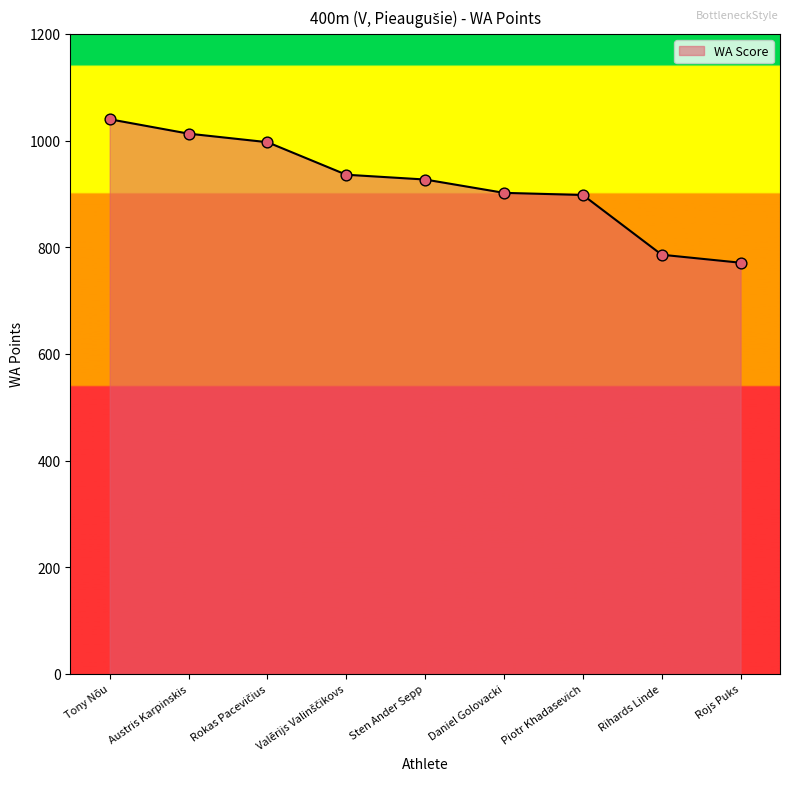

Which has a higher value, Sten Ander Sepp or Rojs Puks?

Sten Ander Sepp